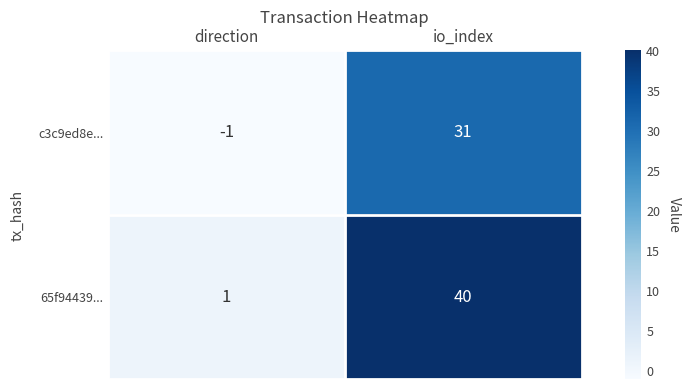

Rank the series at io_index from highest to lowest value.

65f94439..., c3c9ed8e...